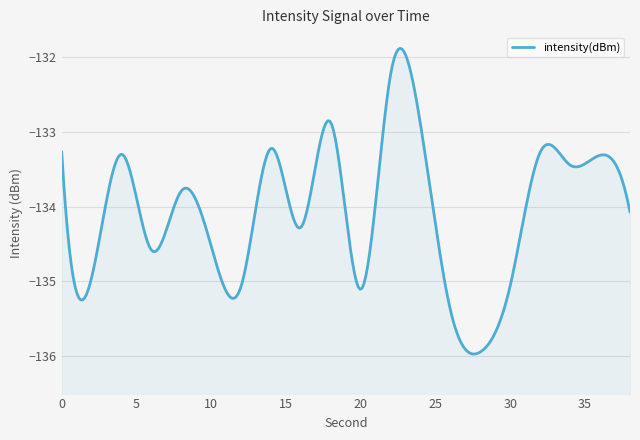

The chart shows a value of -132.2 at 22. True or false?

True